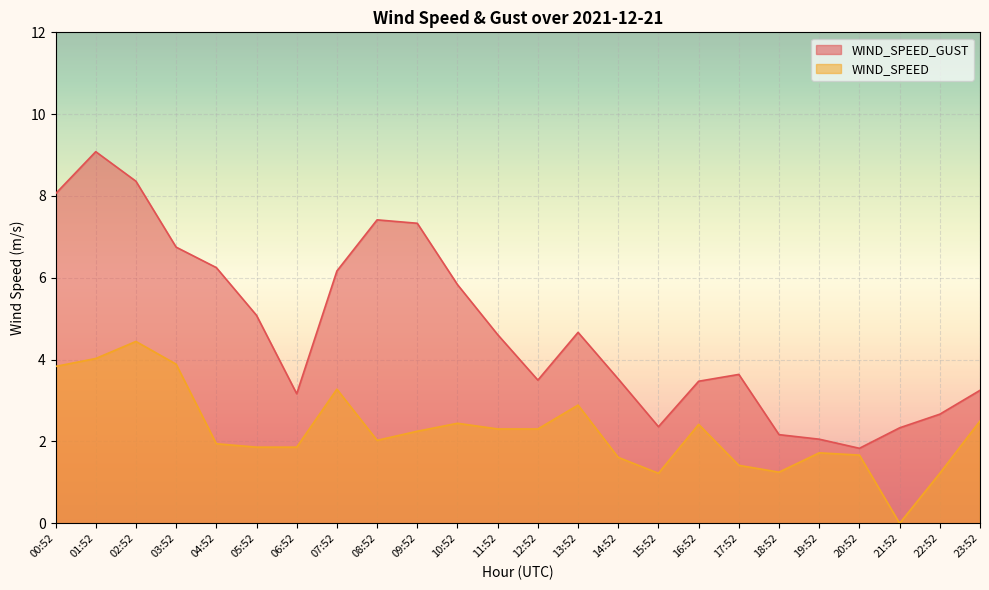

What are all the series names shown in the legend?

WIND_SPEED_GUST, WIND_SPEED